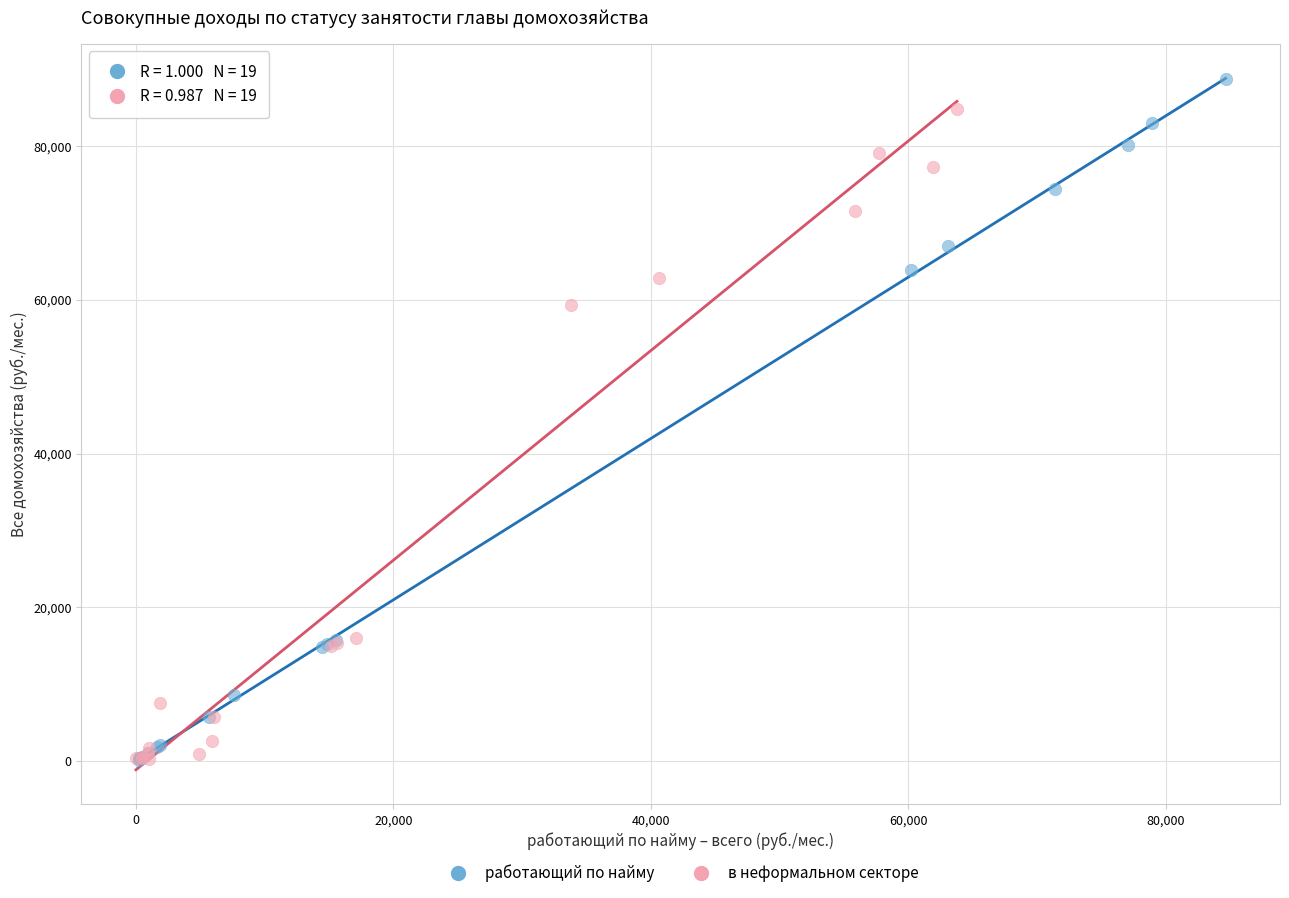

Which series contains the highest Y value?

работающий по найму